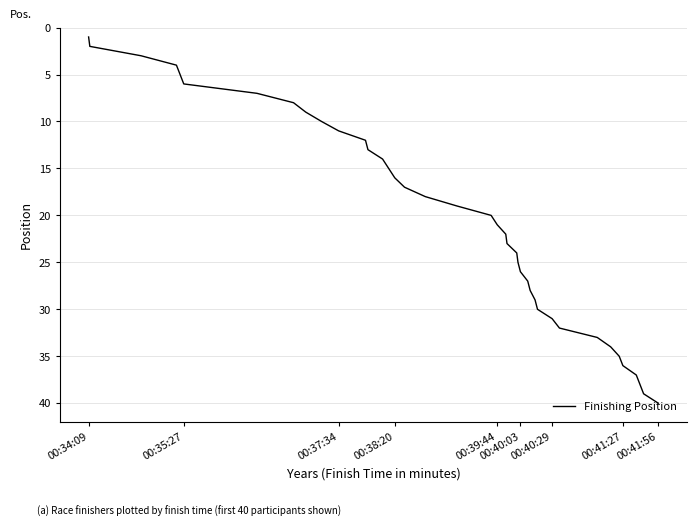

What is the maximum value shown in the chart?

40